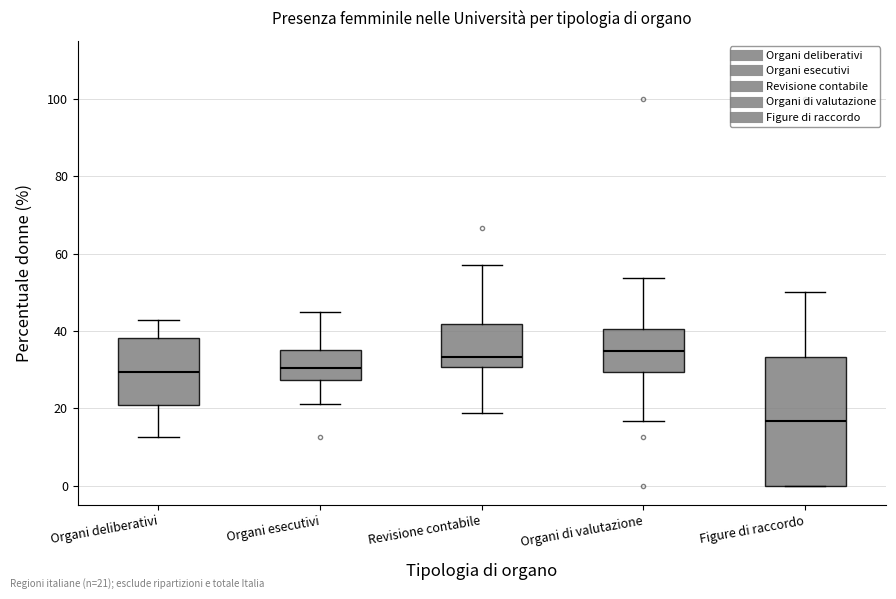

Which box is the tallest, from its lower edge to its upper edge?

Figure di raccordo